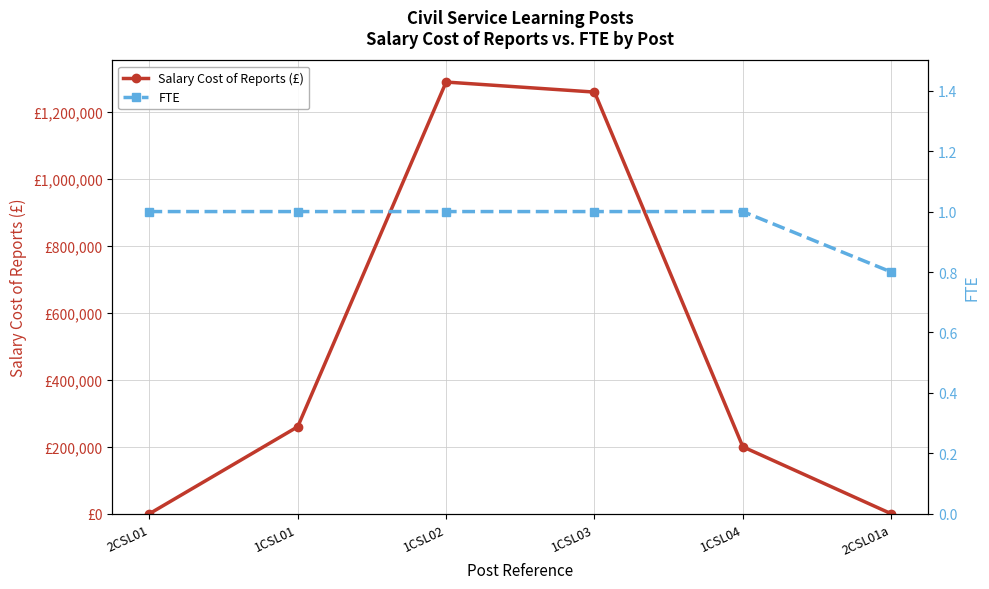

How many times do FTE and Salary Cost of Reports (£) cross each other?

2